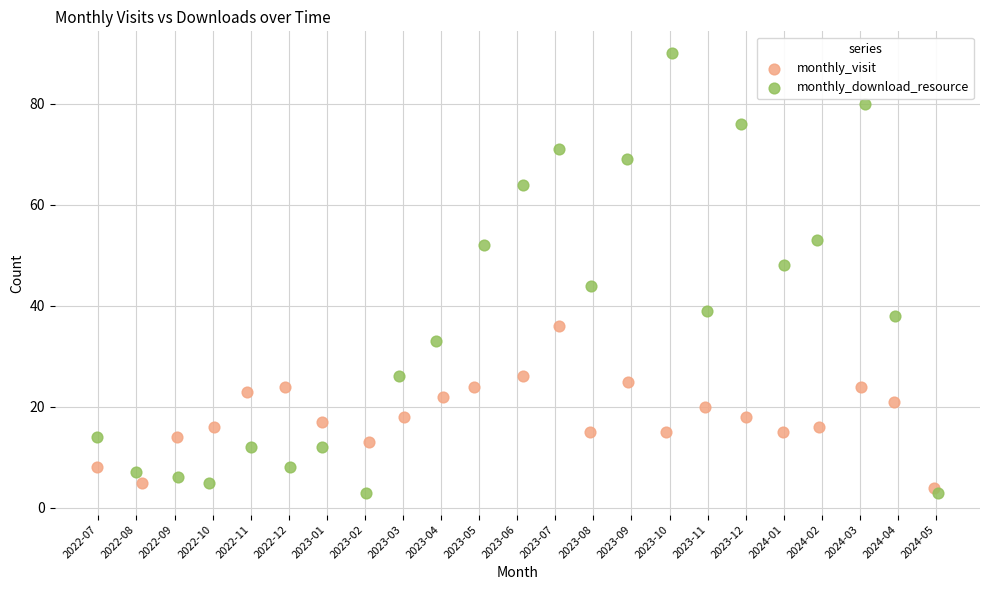

Which series contains the lowest Y value?

monthly_download_resource